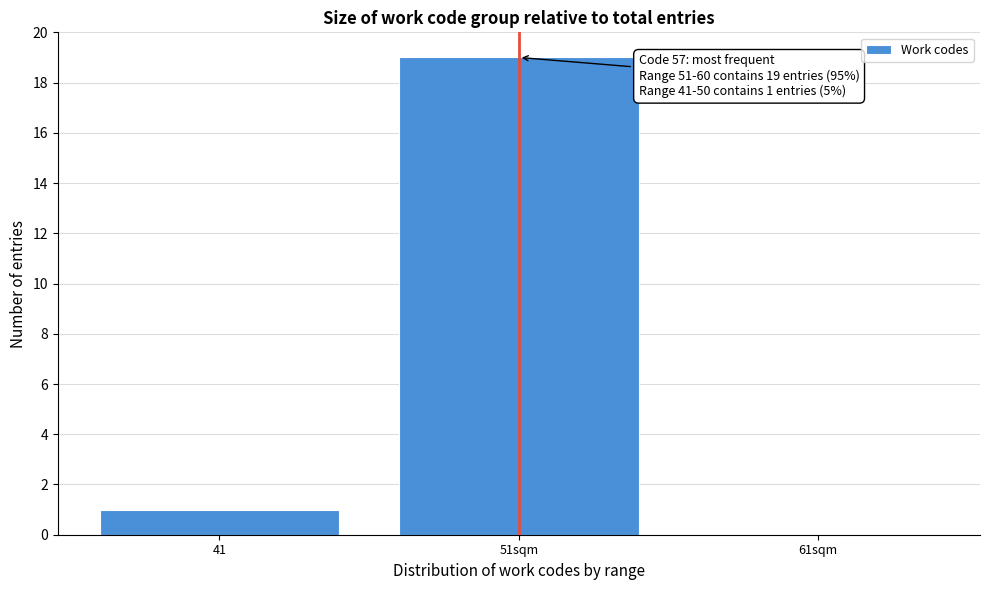

Reading left to right, list all the values displayed in this chart.

41=1	51sqm=19	61sqm=0